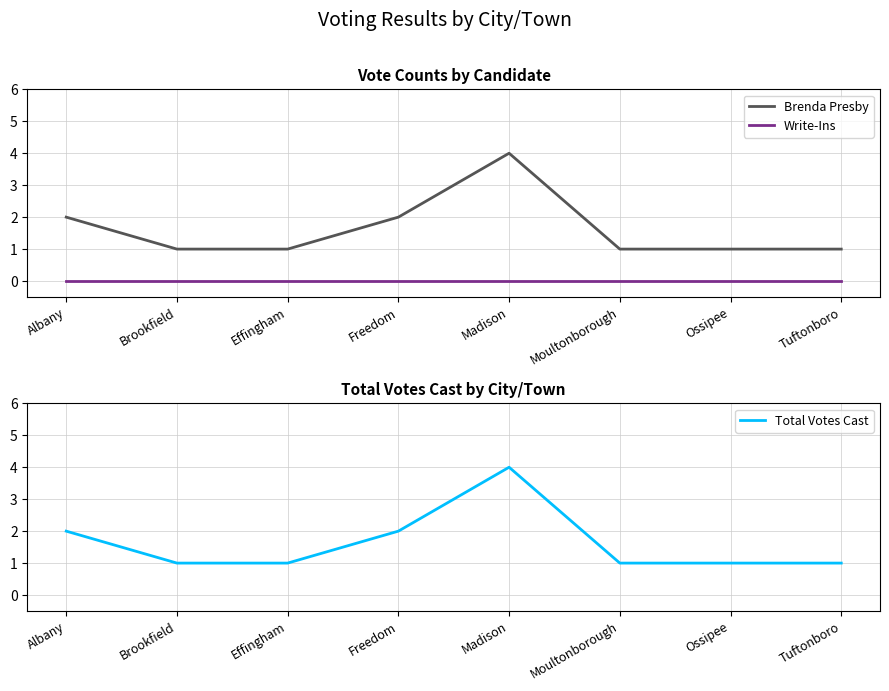

What is the label of the 3rd point from the right?

Moultonborough